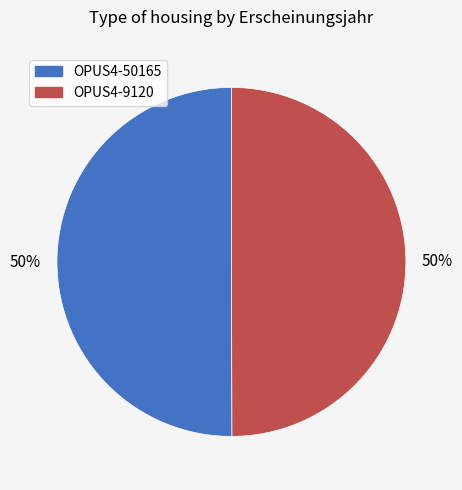

Do OPUS4-9120 and OPUS4-50165 together represent more than half of the pie?

Yes